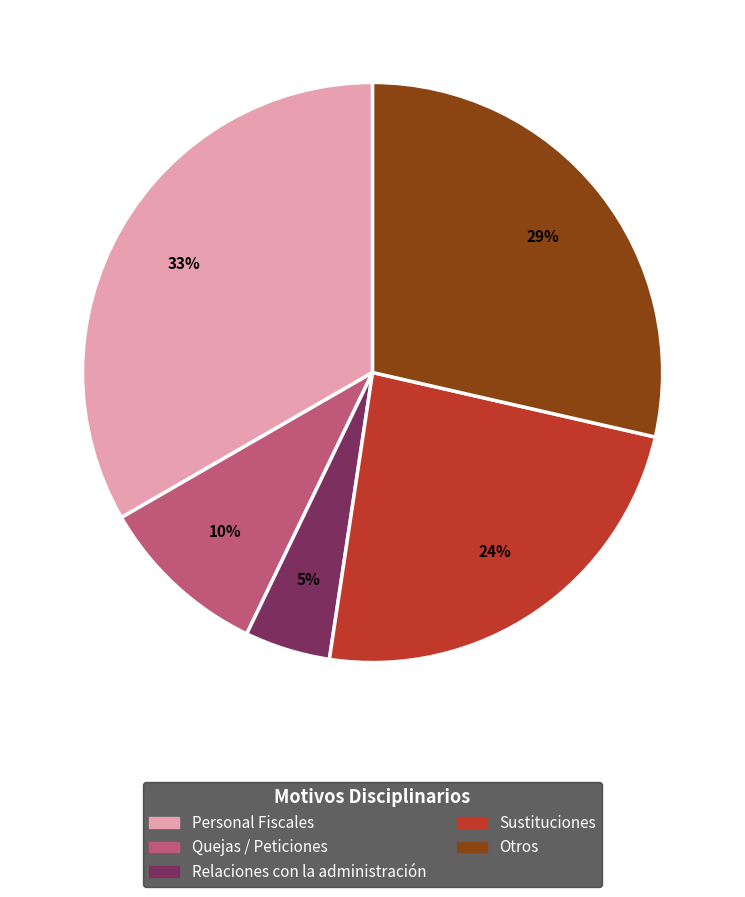

To the nearest percent, what is the average slice percentage?

20%